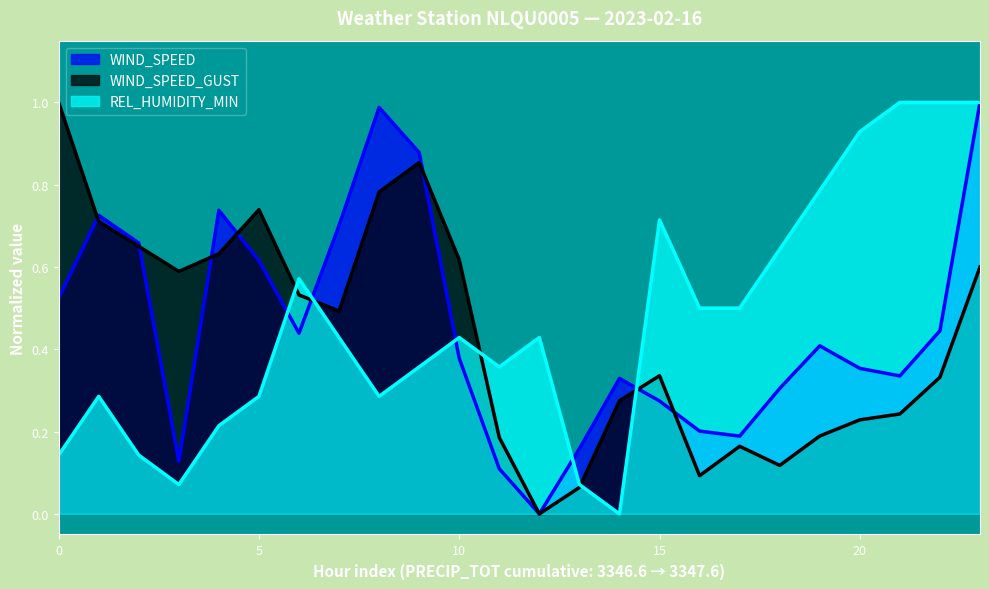

Rank the series by their average value, from lowest to highest.

WIND_SPEED_GUST, WIND_SPEED, REL_HUMIDITY_MIN